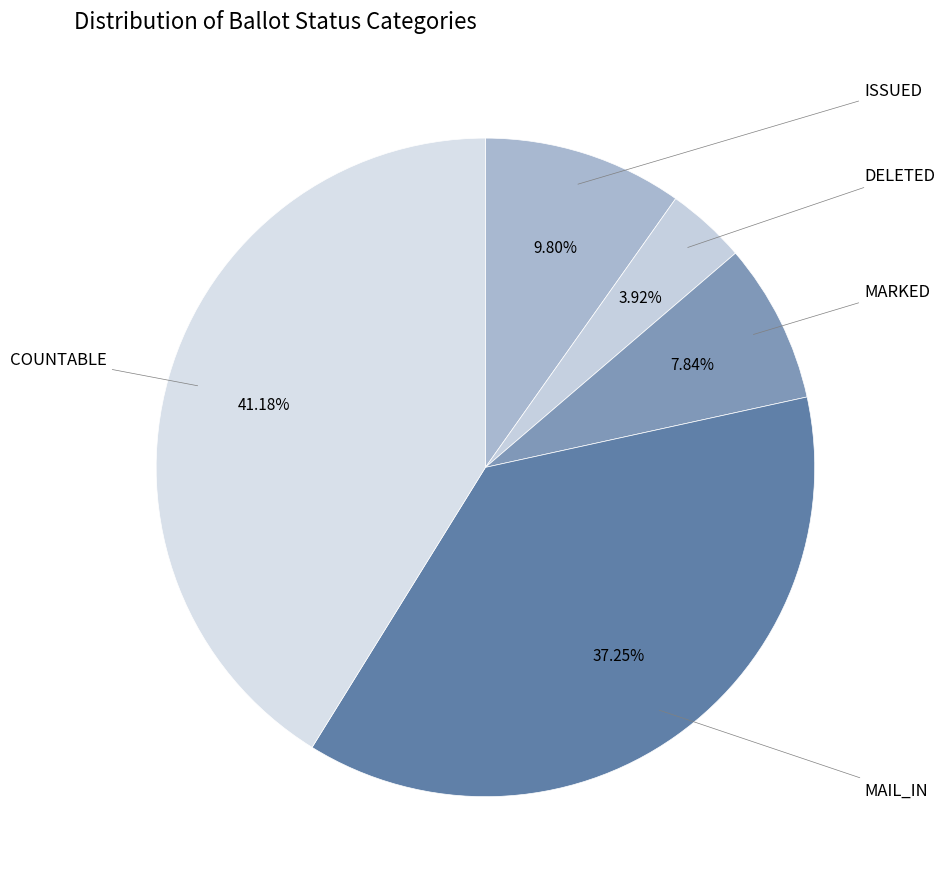

What is the smallest slice in the pie chart?

DELETED